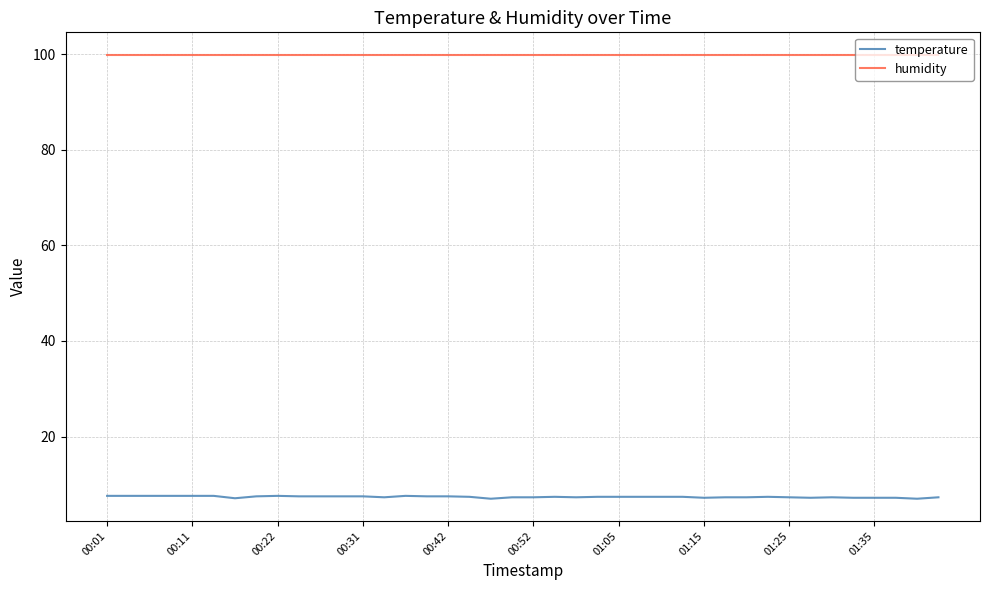

True or false: humidity and temperature cross at least once.

False